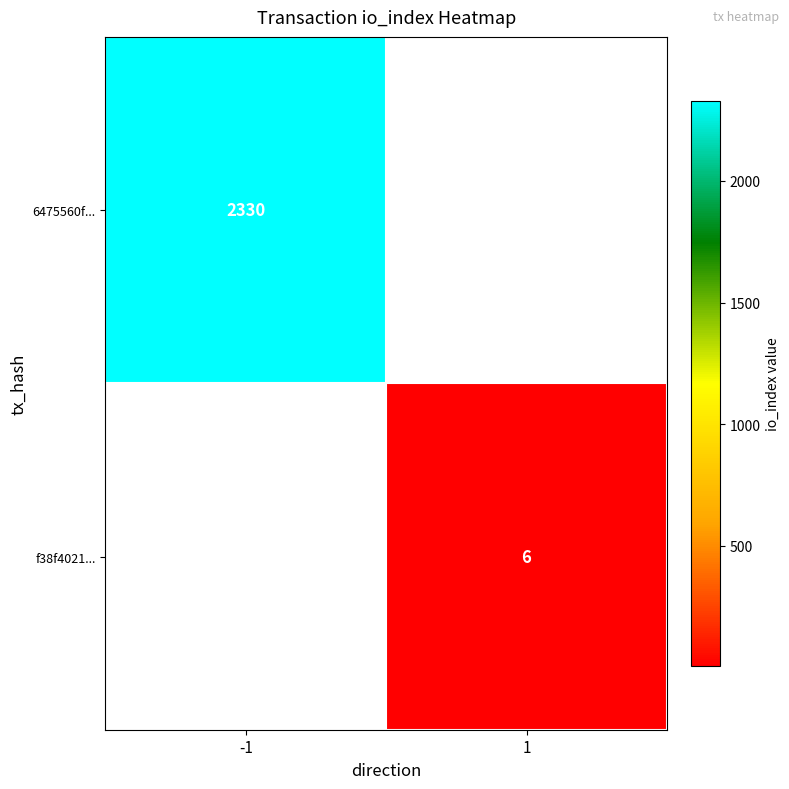

The value of f38f4021... at 1 is 6. True or false?

True